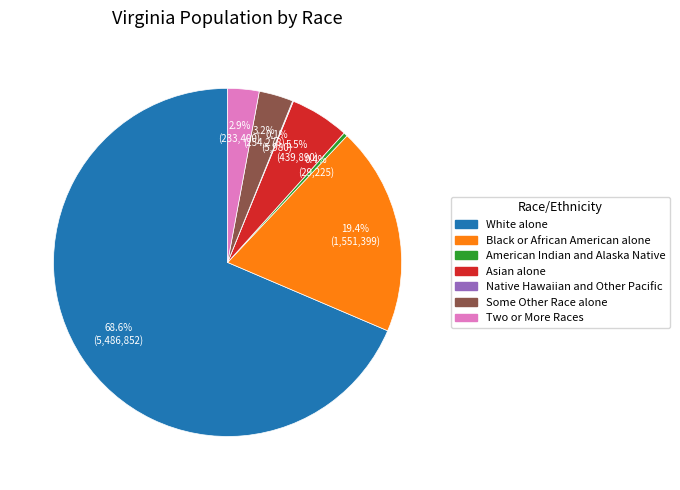

Does White alone represent more than half of the total?

Yes